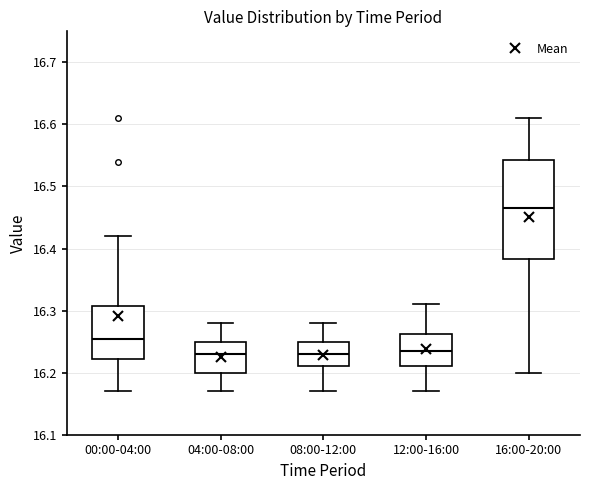

Comparing the boxes themselves (not the whiskers), which one is the tallest?

16:00-20:00